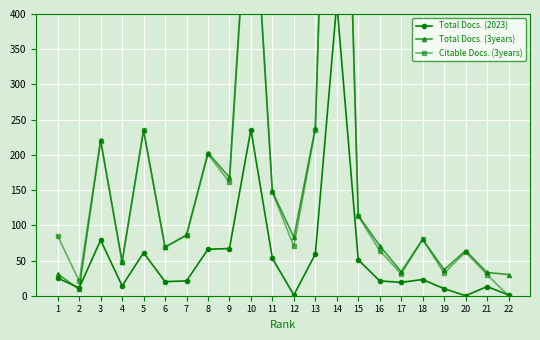

Where does the Citable Docs. (3years) series first go above 85?

3